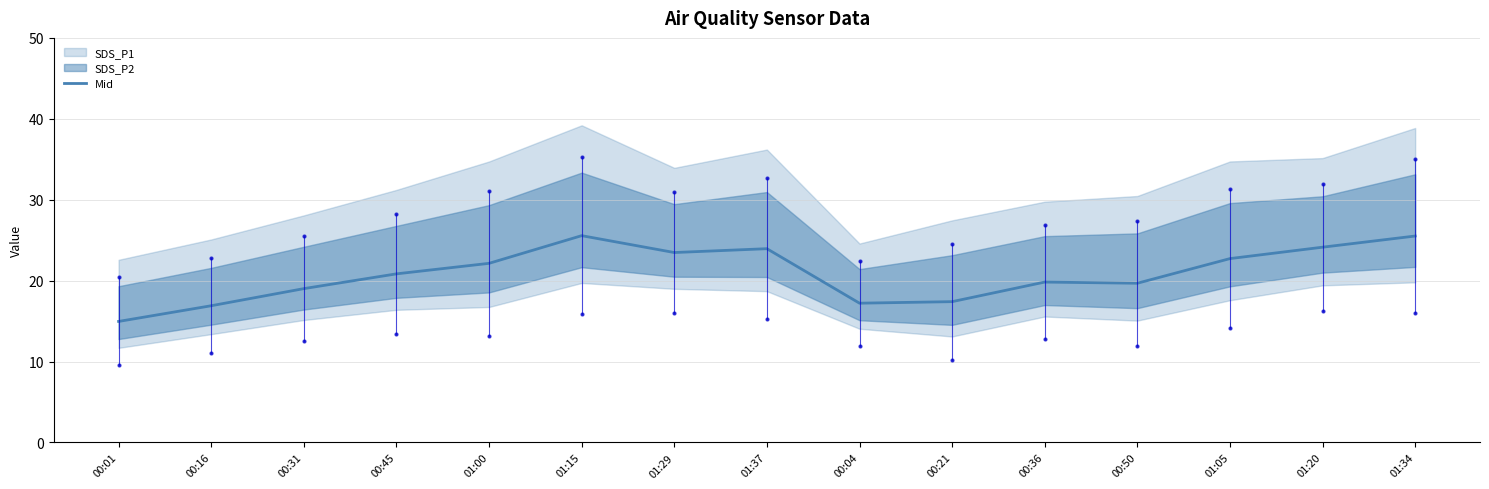

What is the change in value from 00:04 to 00:36?

+2.6